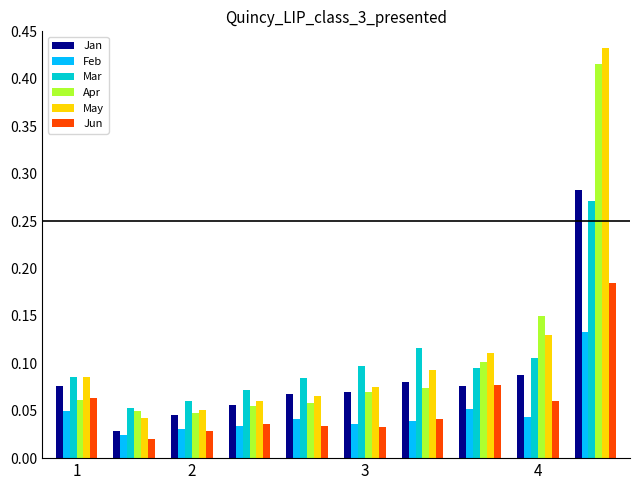

Does the chart contain stacked bars?

No